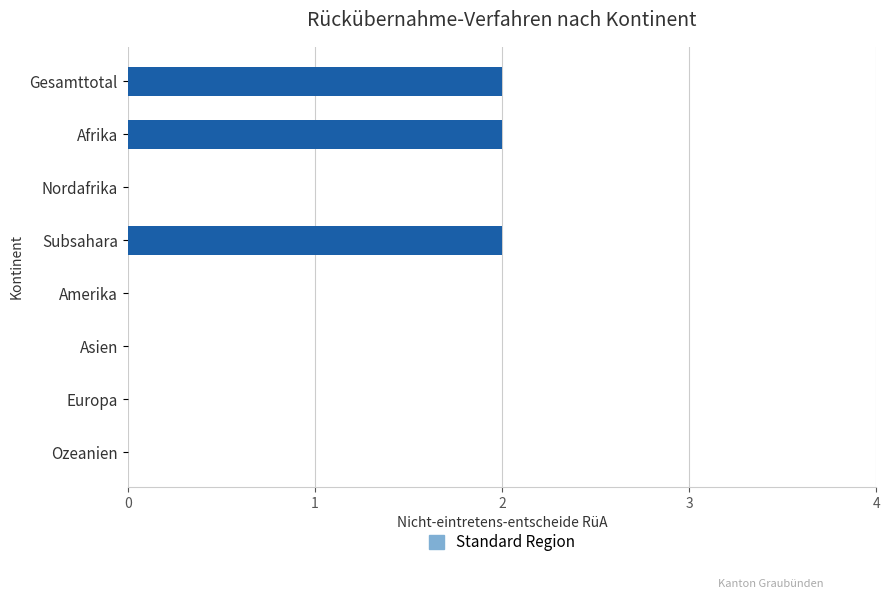

Is it true that the value at Ozeanien is 1?

False